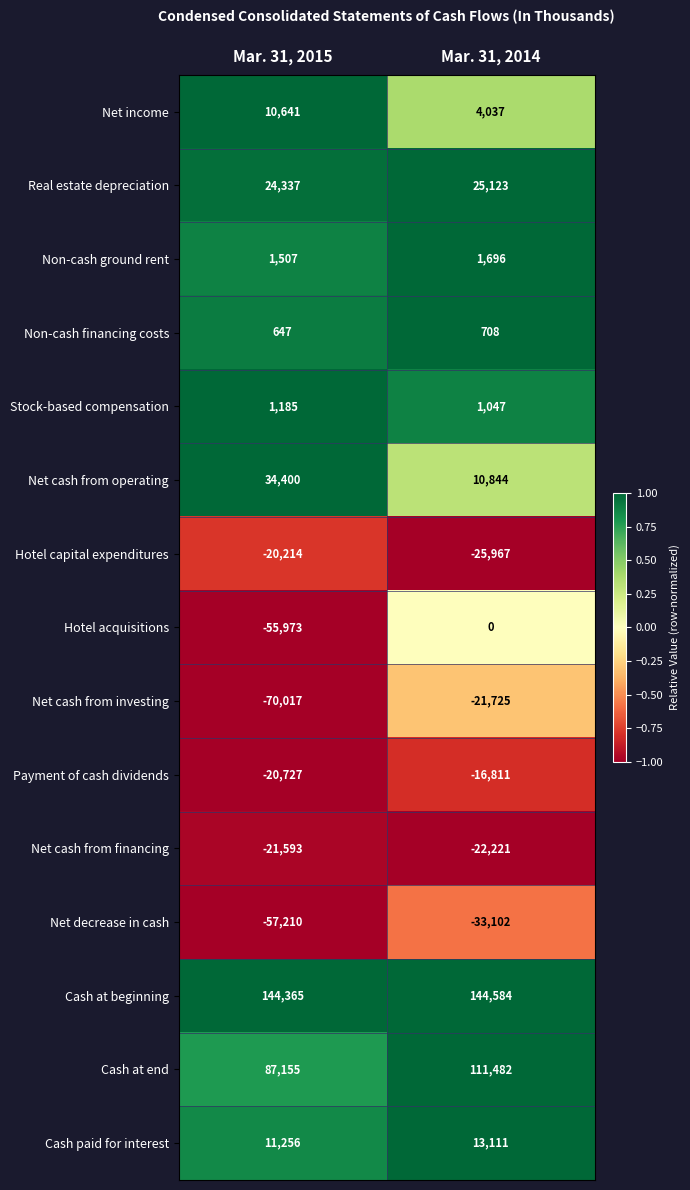

Reading right to left, list all the values displayed in this chart.

Net income: 4037	10641
Real estate depreciation: 25123	24337
Non-cash ground rent: 1696	1507
Non-cash financing costs: 708	647
Stock-based compensation: 1047	1185
Net cash from operating: 10844	34400
Hotel capital expenditures: -25967	-20214
Hotel acquisitions: 0	-55973
Net cash from investing: -21725	-70017
Payment of cash dividends: -16811	-20727
Net cash from financing: -22221	-21593
Net decrease in cash: -33102	-57210
Cash at beginning: 144584	144365
Cash at end: 111482	87155
Cash paid for interest: 13111	11256